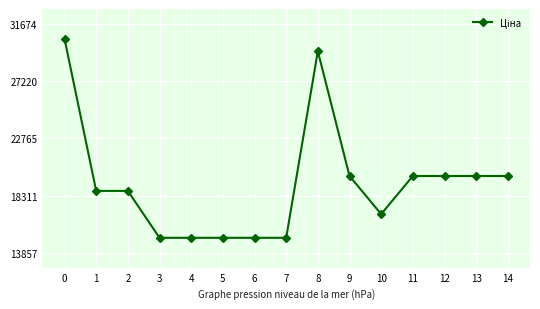

Is it true that the value at 3 is 15019.2?

True